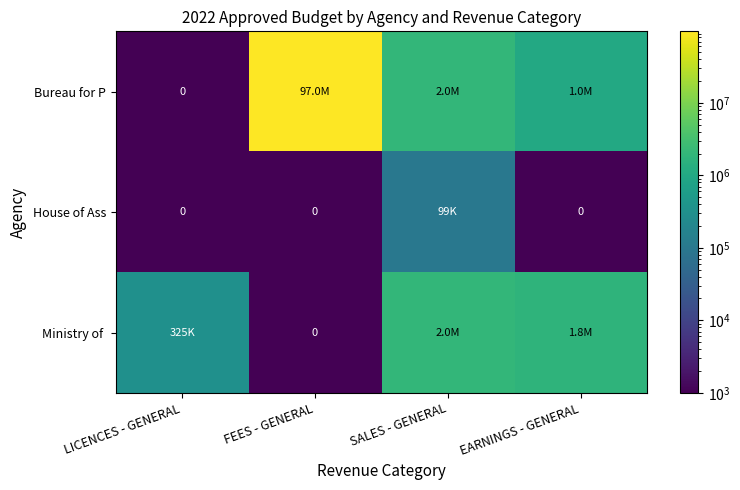

Which category has the highest value in the House of Ass series?

SALES - GENERAL